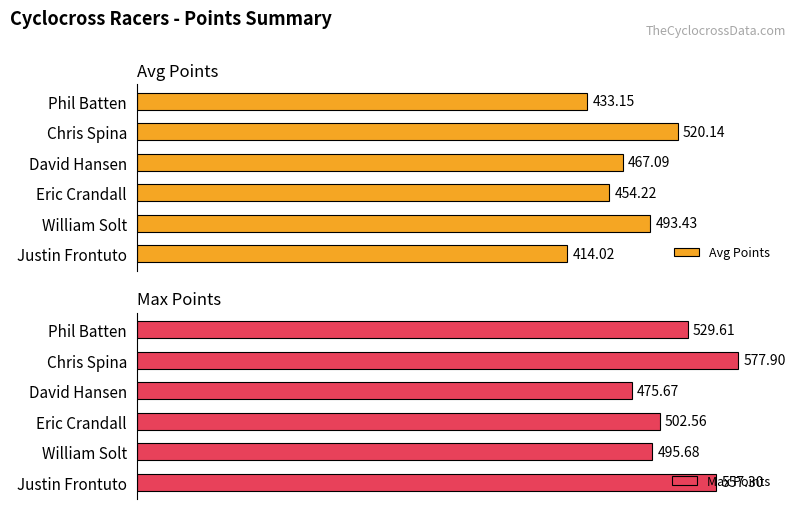

What is the maximum value for Max Points?

577.9